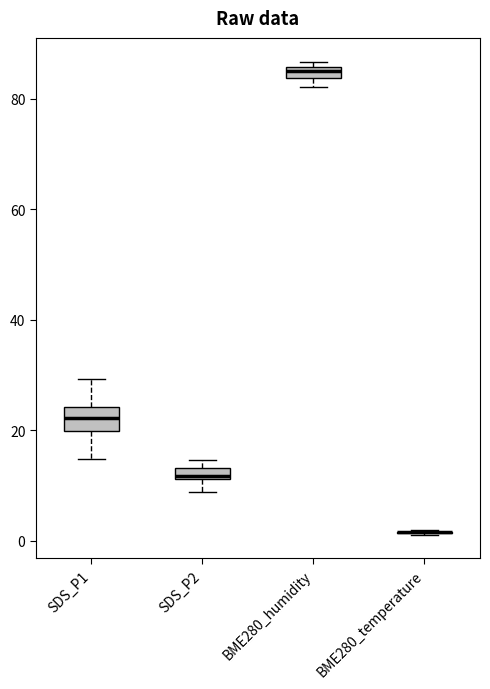

Which box is the tallest, from its lower edge to its upper edge?

SDS_P1